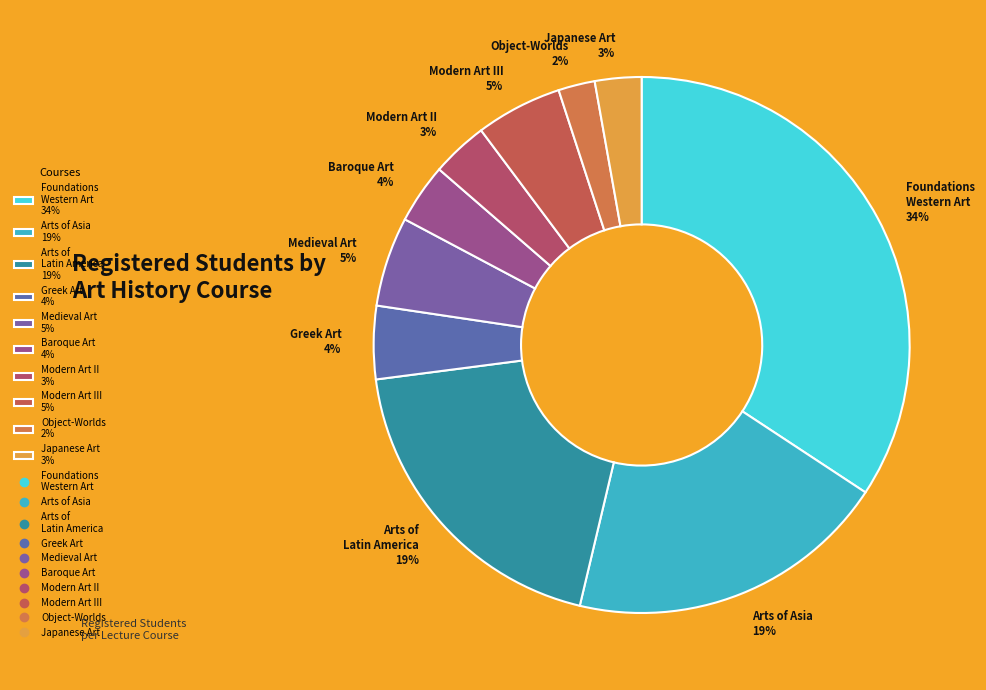

Does any single category account for the majority?

No